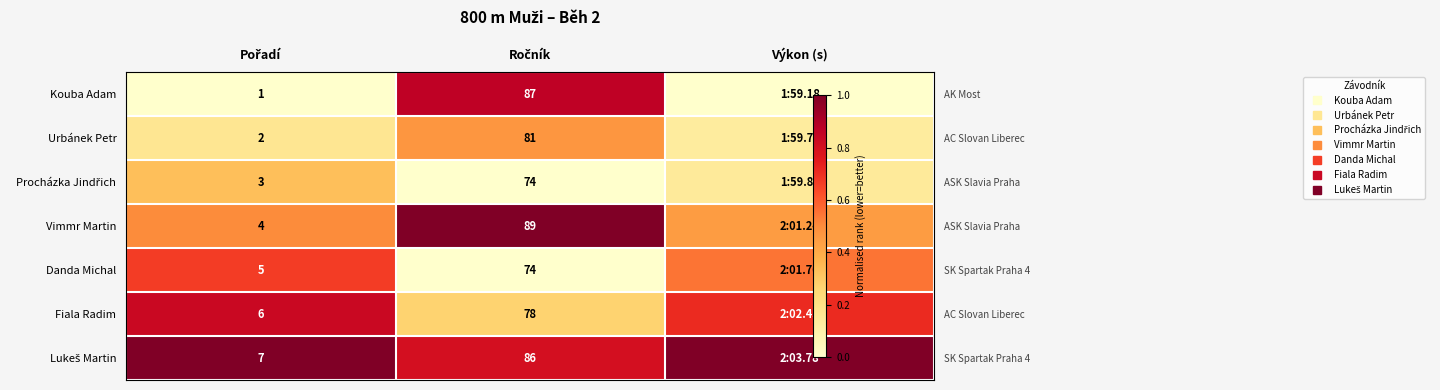

At how many categories does at least one series exceed 0?

3